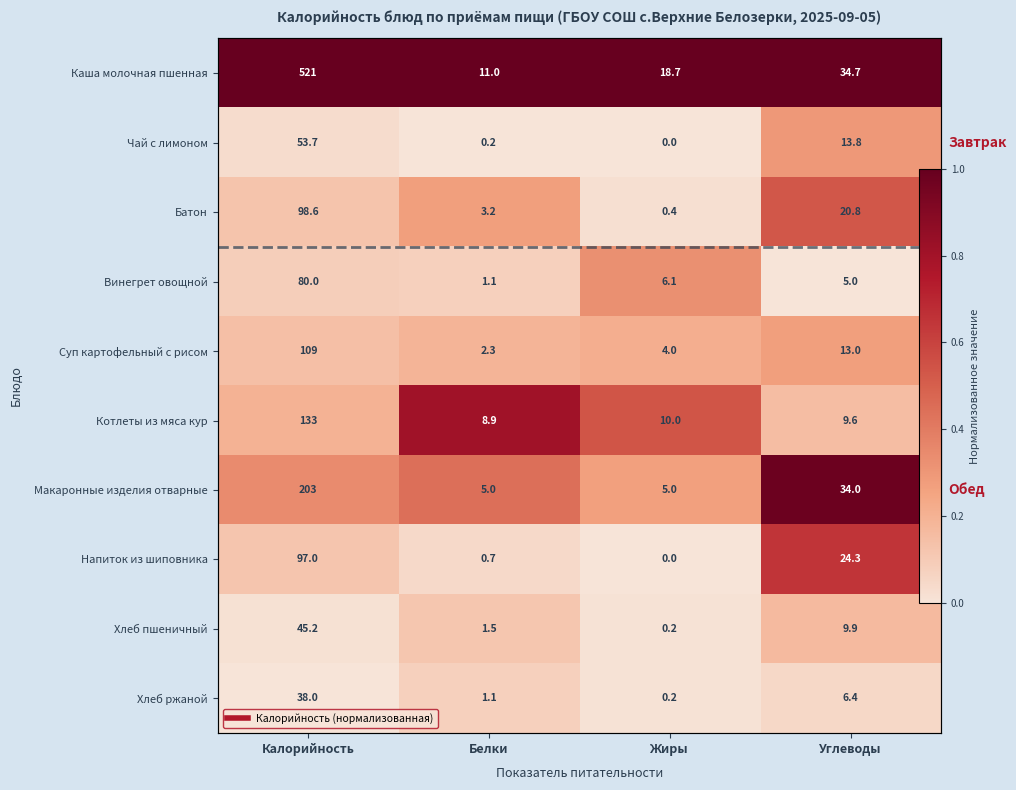

Which series has the largest total across all categories?

Каша молочная пшенная